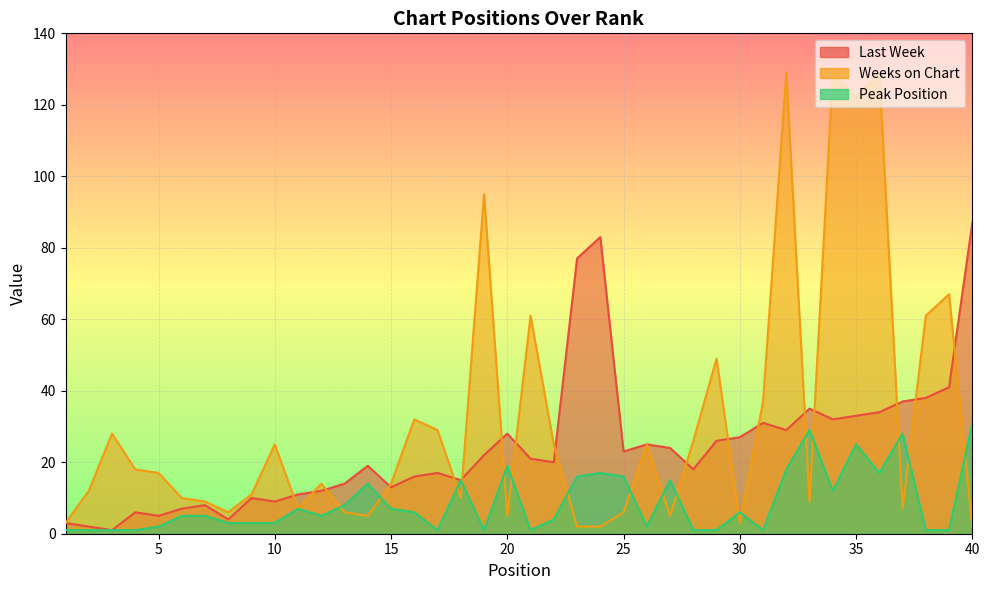

How many values in the Peak Position series exceed 5?

19